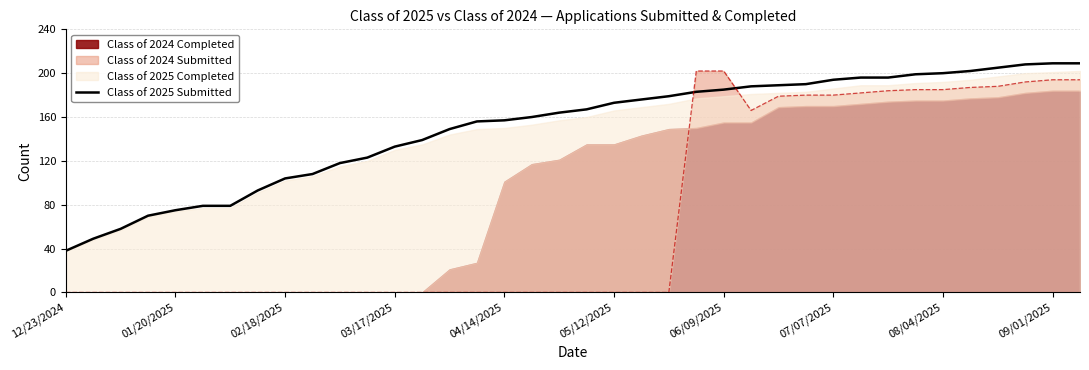

What is the minimum value for Class of 2025 Submitted?

38